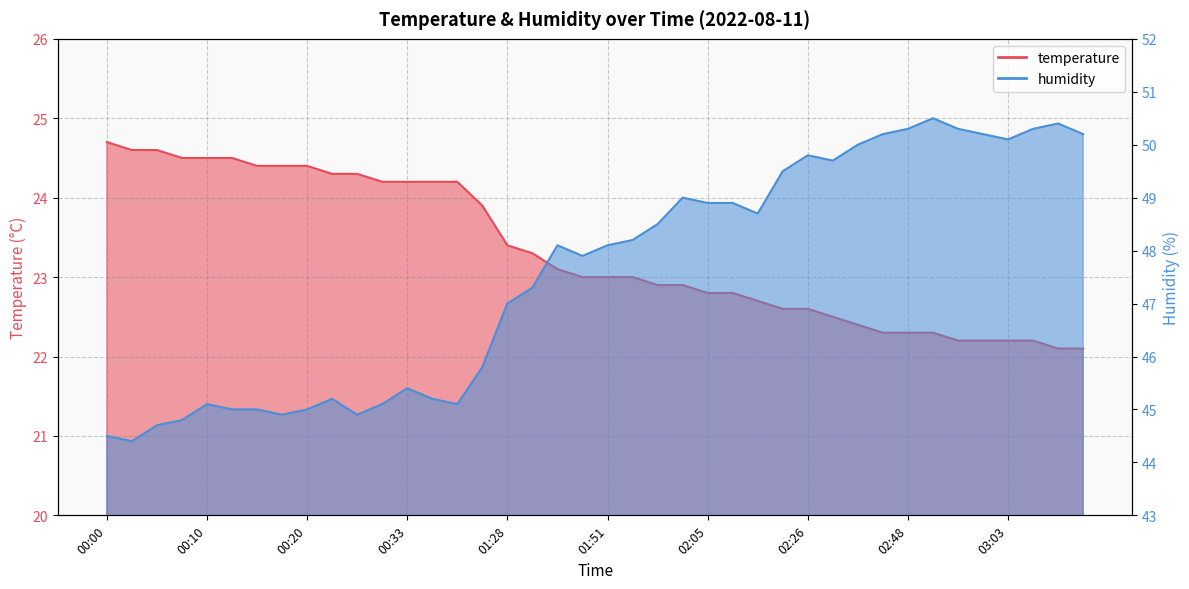

Which series changed the most between 01:48 and 03:06?

humidity